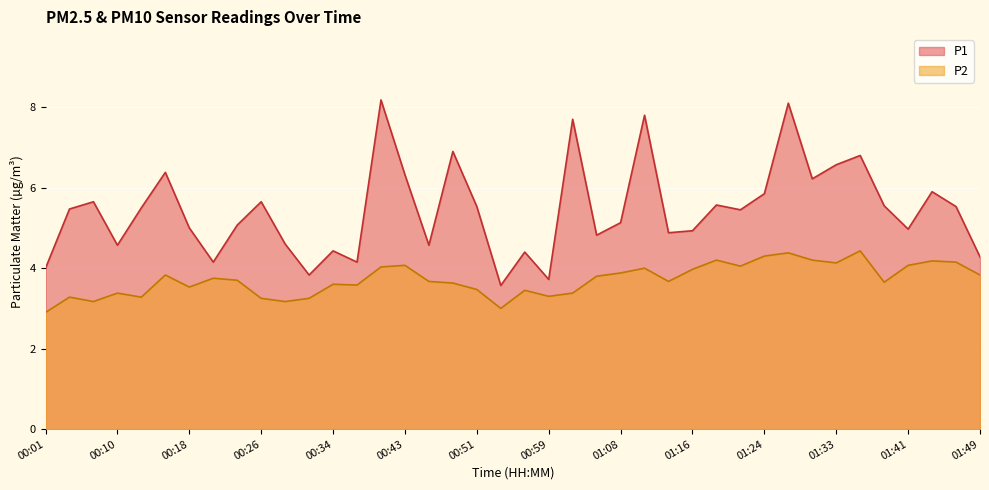

How many categories are shown in the chart?

40